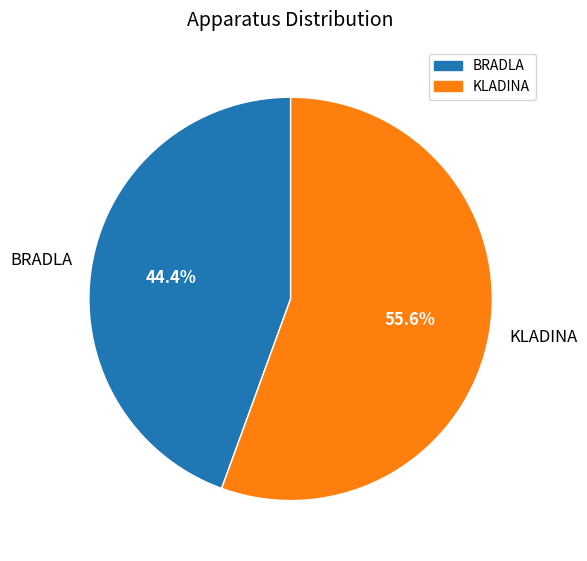

Does BRADLA represent more than half of the total?

No